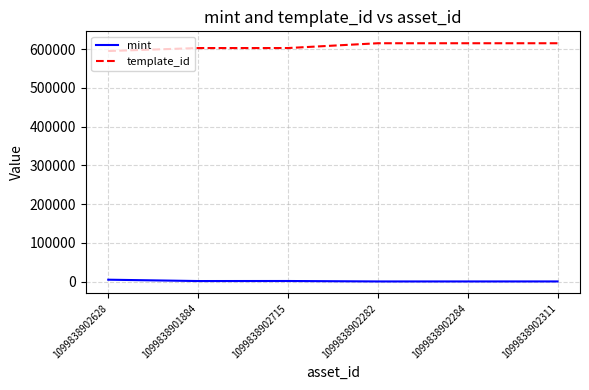

What is the sum of the template_id values at 1099838902282 and 1099838902628?

1210574